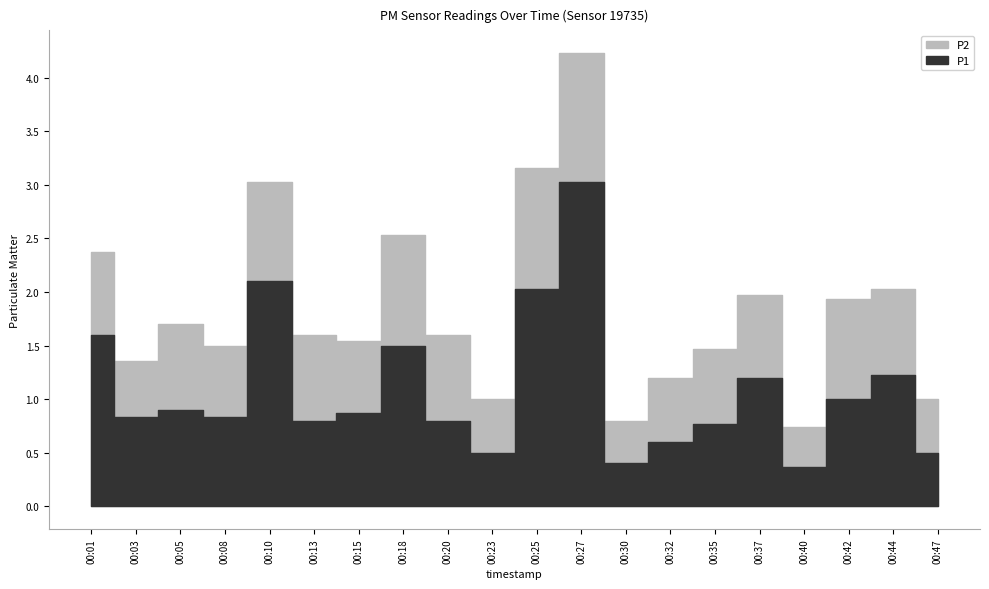

Which category has the lowest value in the P2 series?

00:40